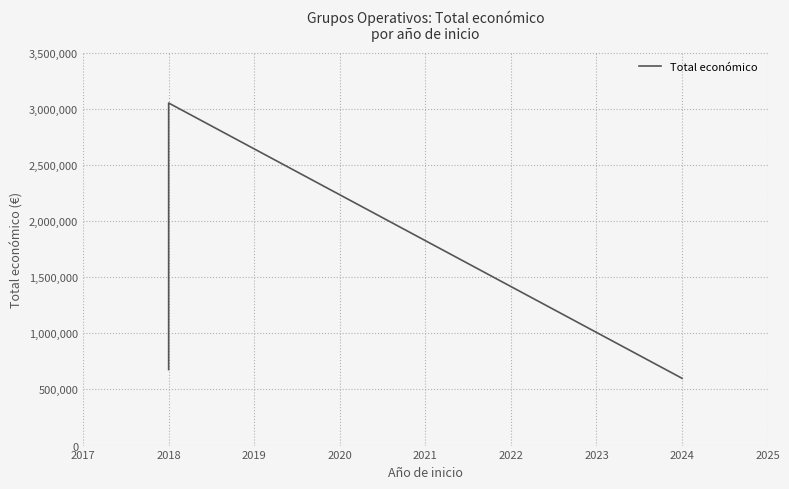

What is the change in value from 2018 to 2024?

-2452311